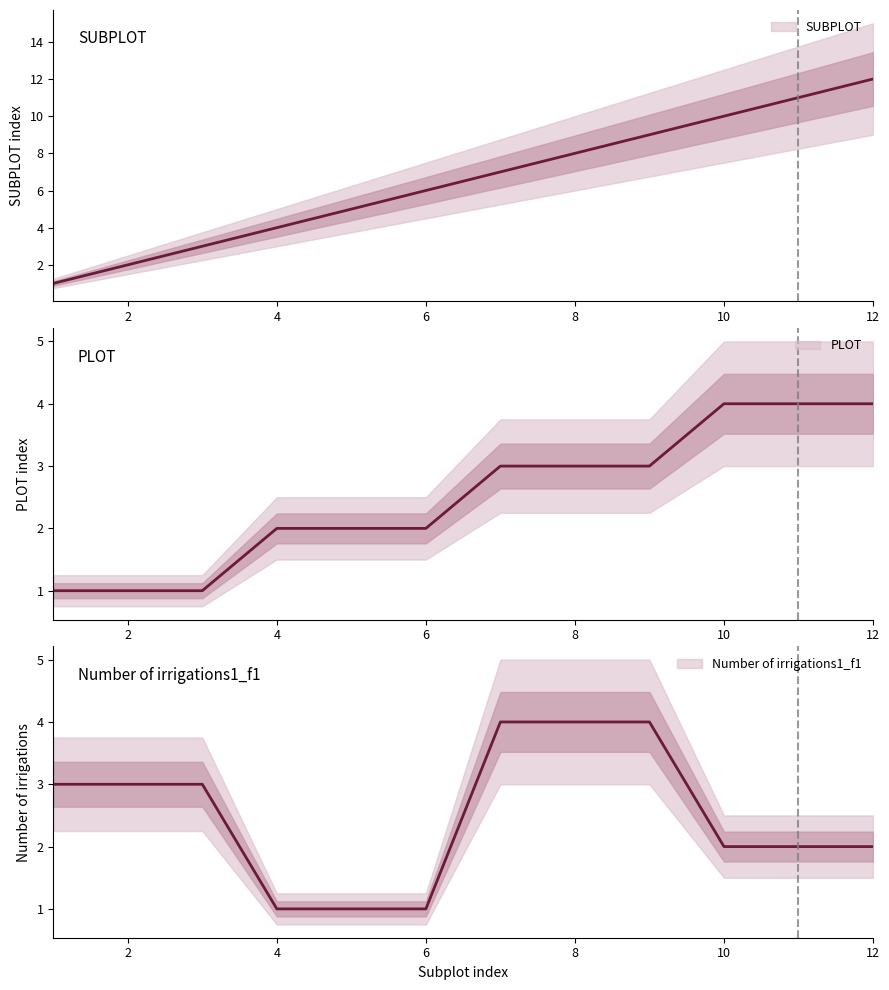

At which label does SUBPLOT reach its peak?

12